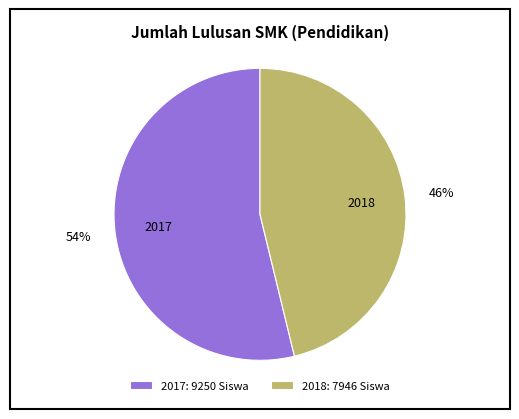

Is the sum of 2018: 7946 Siswa and 2017: 9250 Siswa greater than half?

Yes